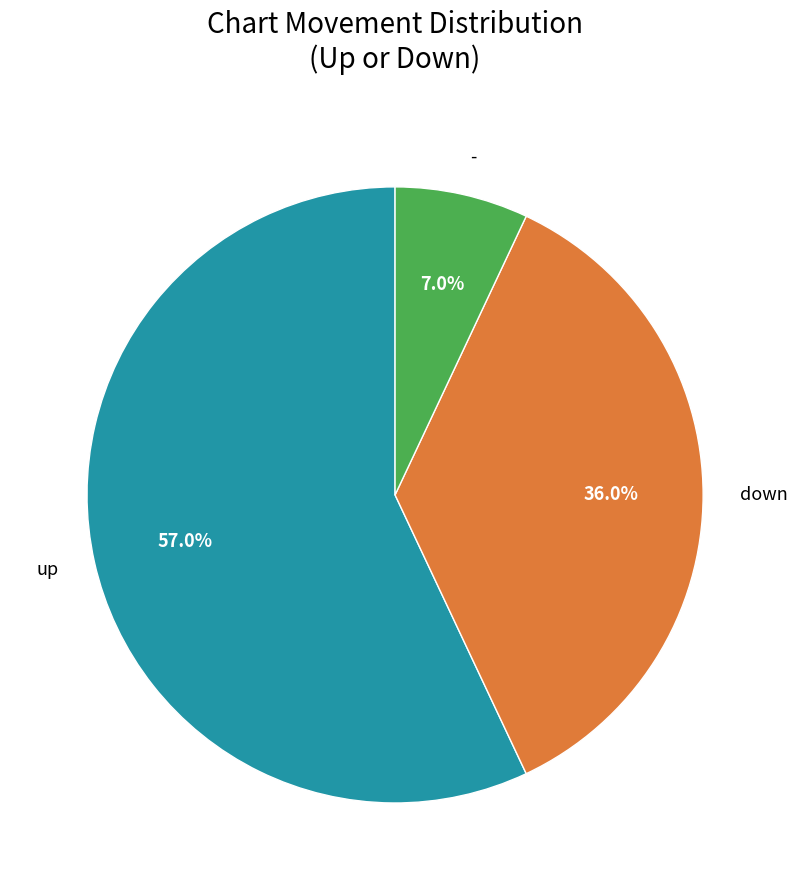

What percentage is the - slice, to the nearest percent?

7%